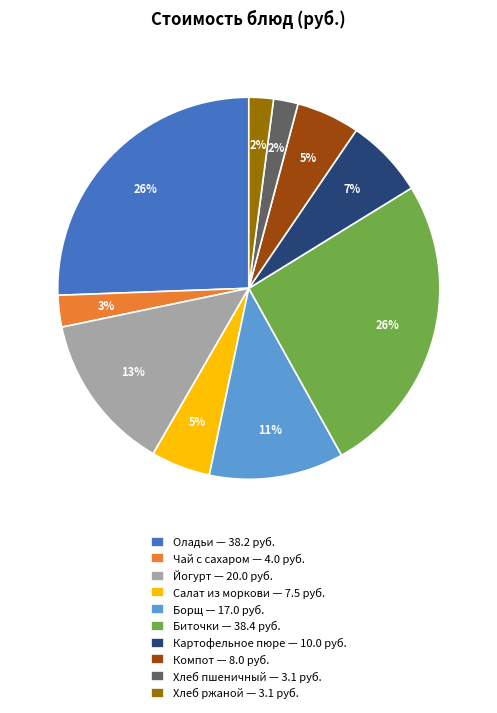

What is the ratio of the value at Картофельное пюре — 10.0 руб. to the value at Йогурт — 20.0 руб.?

0.5